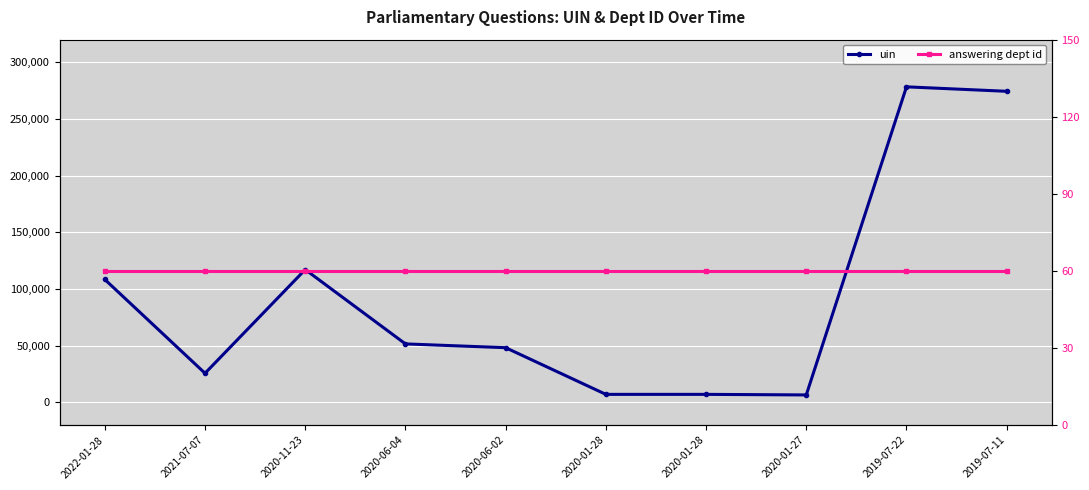

True or false: uin and answering dept id intersect in this chart.

False